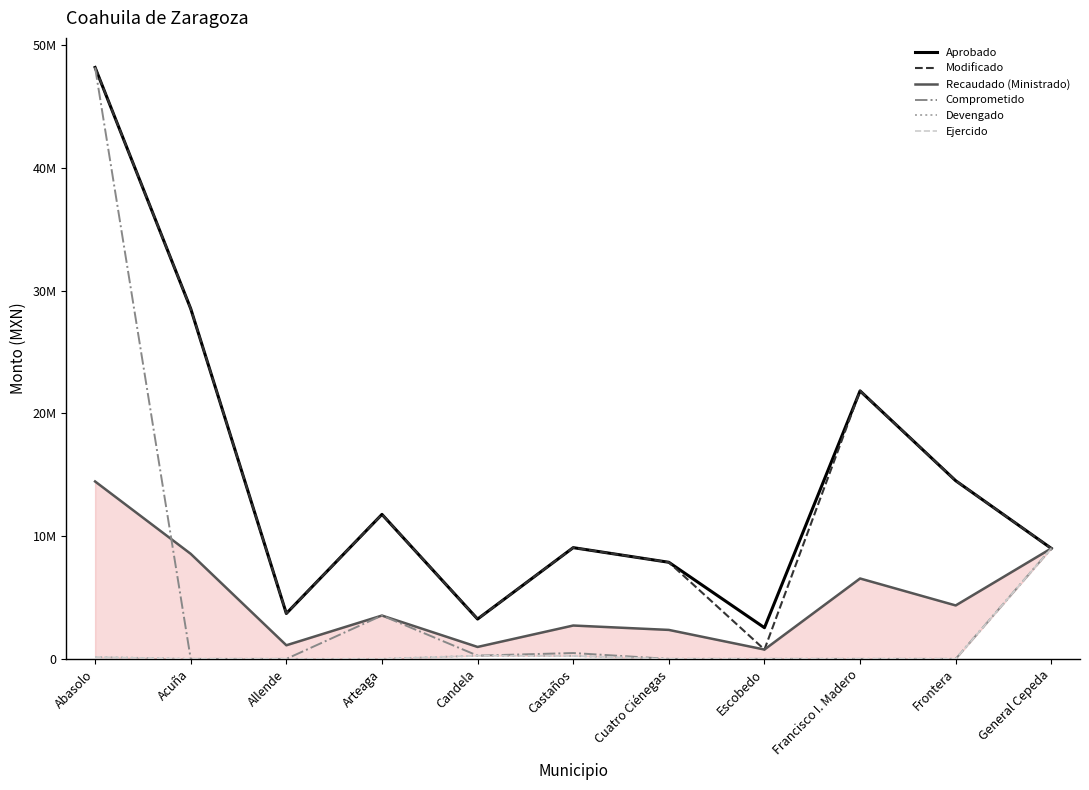

True or false: Recaudado (Ministrado) has a value of 973479.9 at Candela.

True